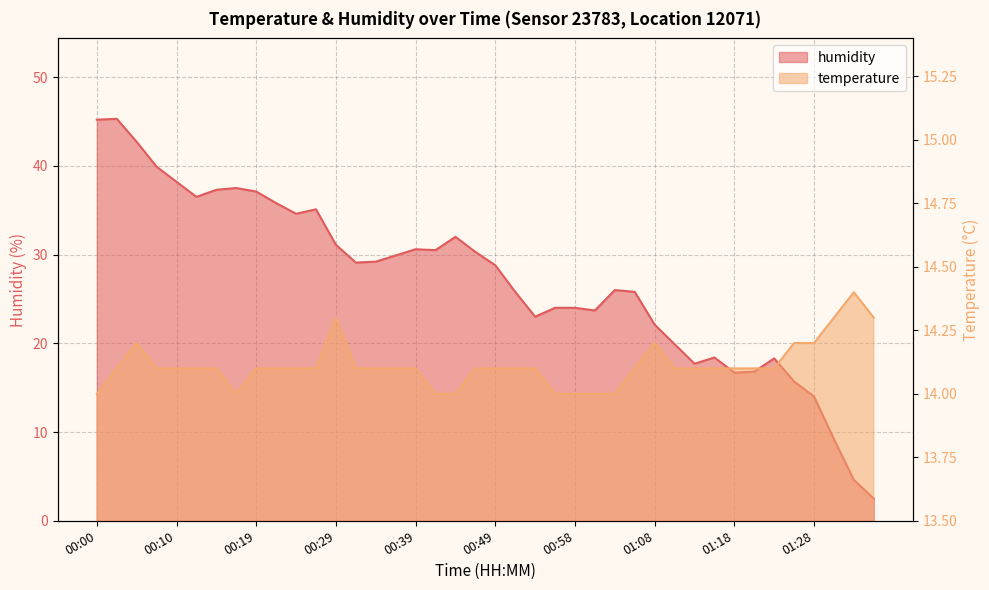

How many interior local valleys does the temperature series have?

1